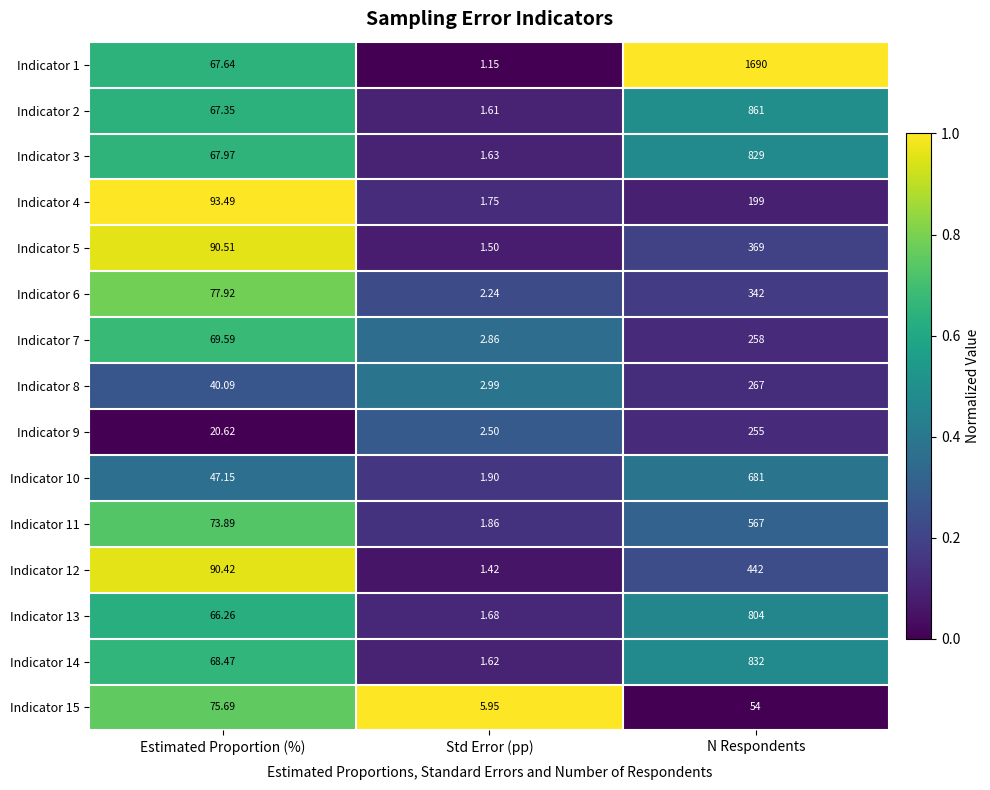

Which series has the largest total across all categories?

Indicator 1